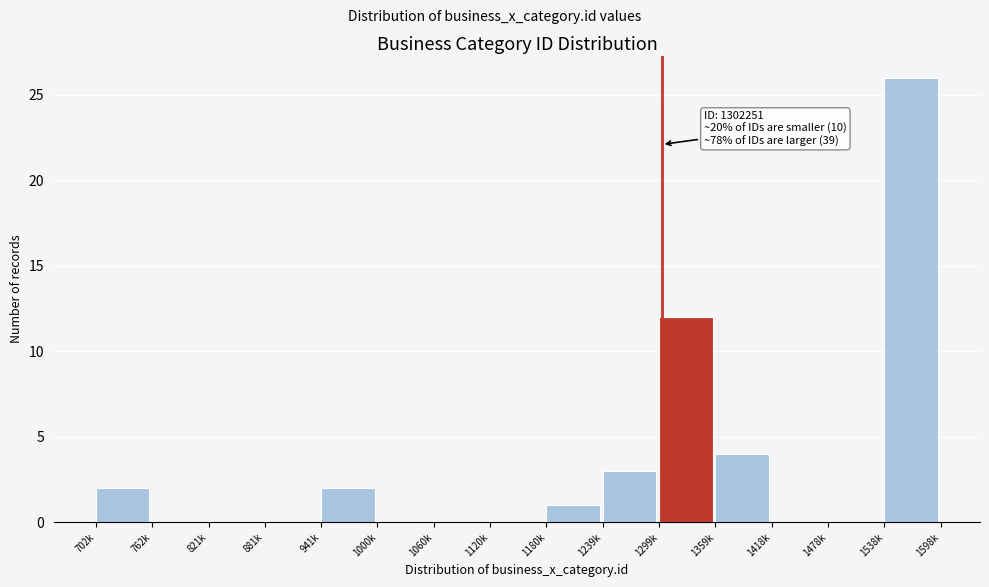

Reading left to right, list all the values displayed in this chart.

702k=2	762k=0	821k=0	881k=0	941k=2	1000k=0	1060k=0	1120k=0	1180k=1	1239k=3	1299k=12	1359k=4	1418k=0	1478k=0	1538k=26